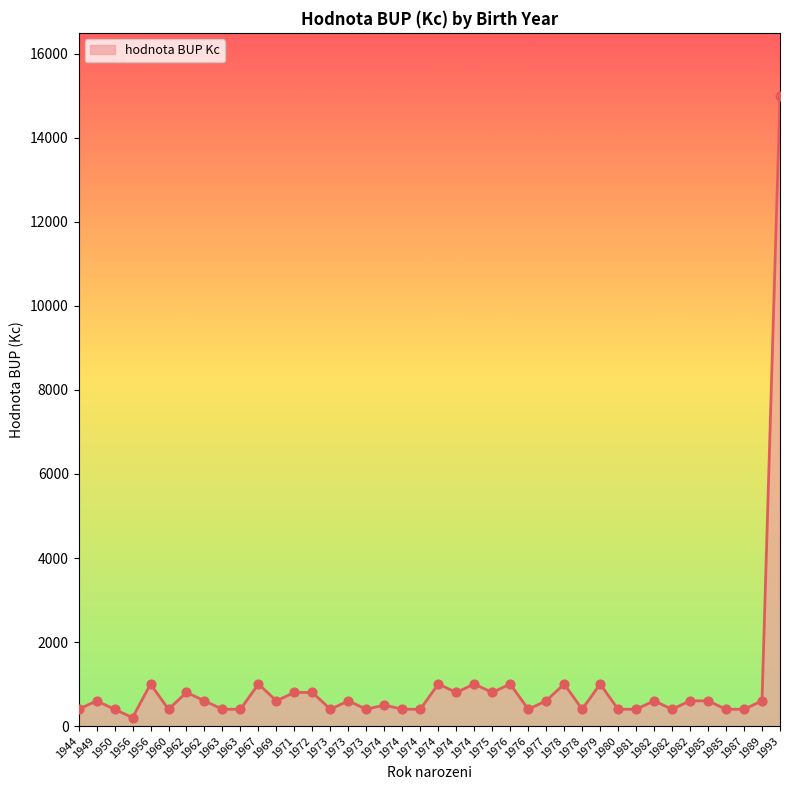

Approximately how many times larger is the value at 1949 compared to 1962?

0.8